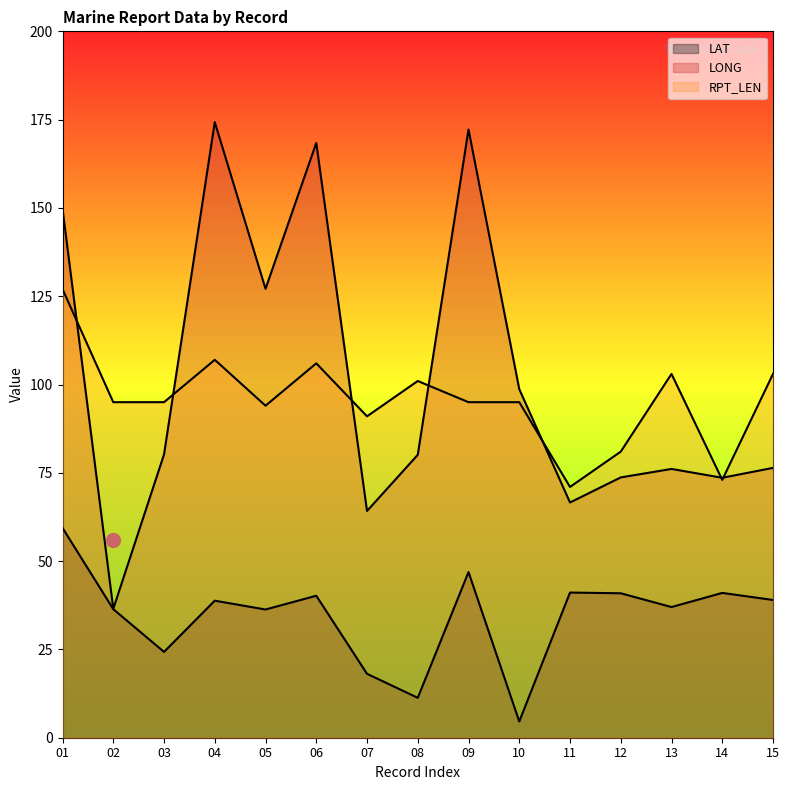

What is the sum of all RPT_LEN values?

1437.0